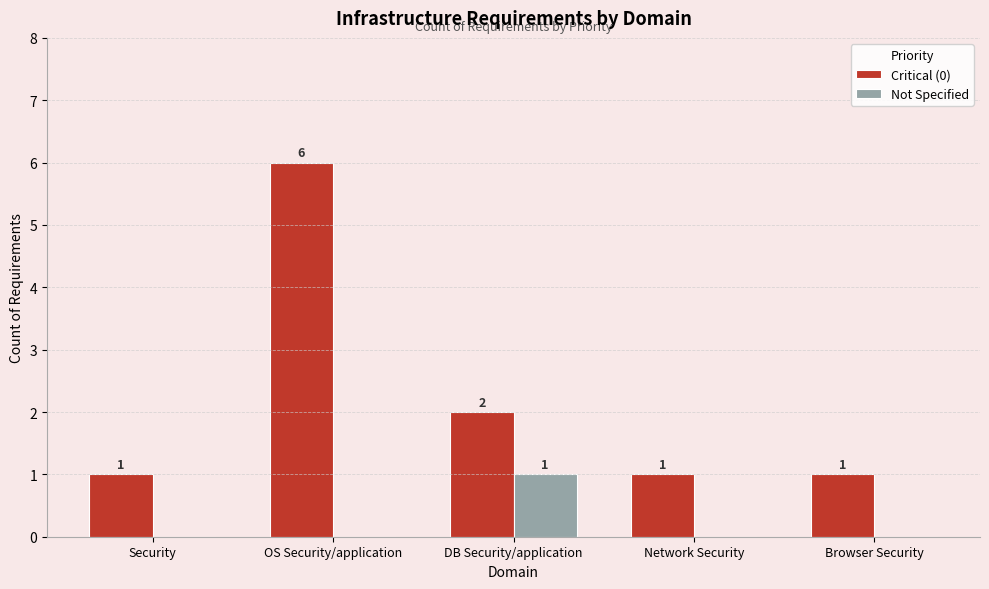

What is the approximate value of Critical (0) at Browser Security?

1